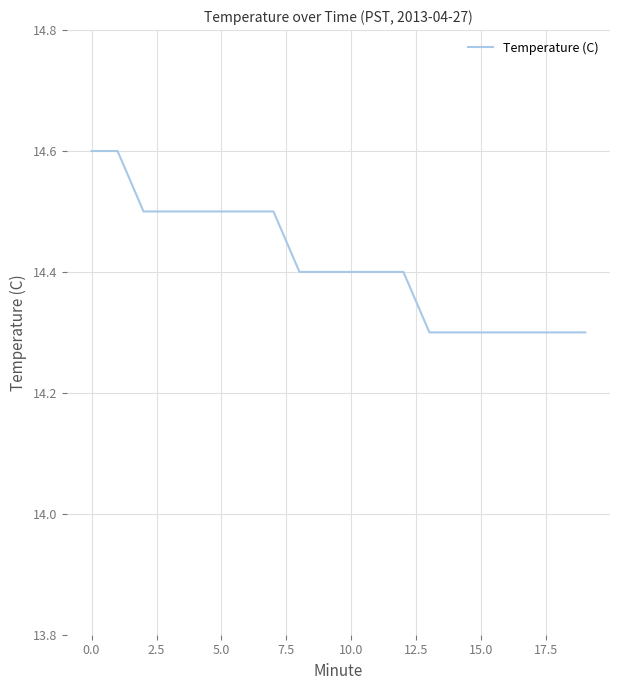

Count the values in the range 14 to 15.

20